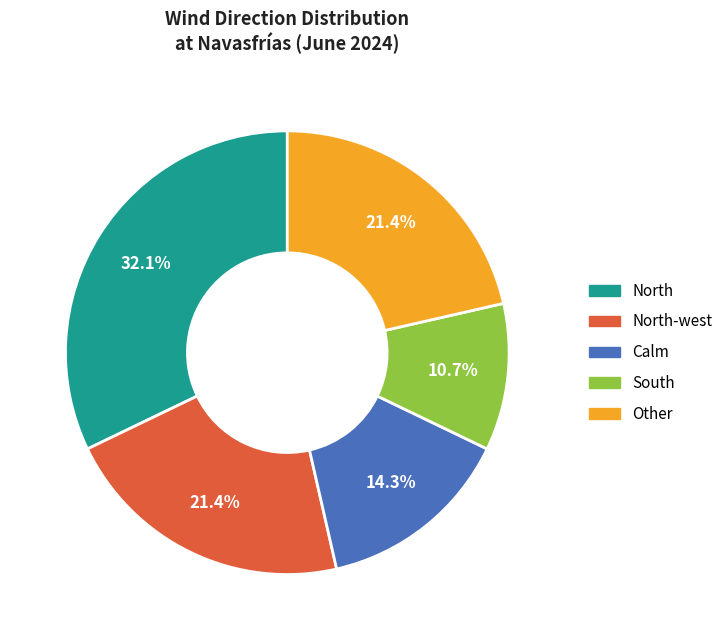

Is there a majority slice in this chart?

No